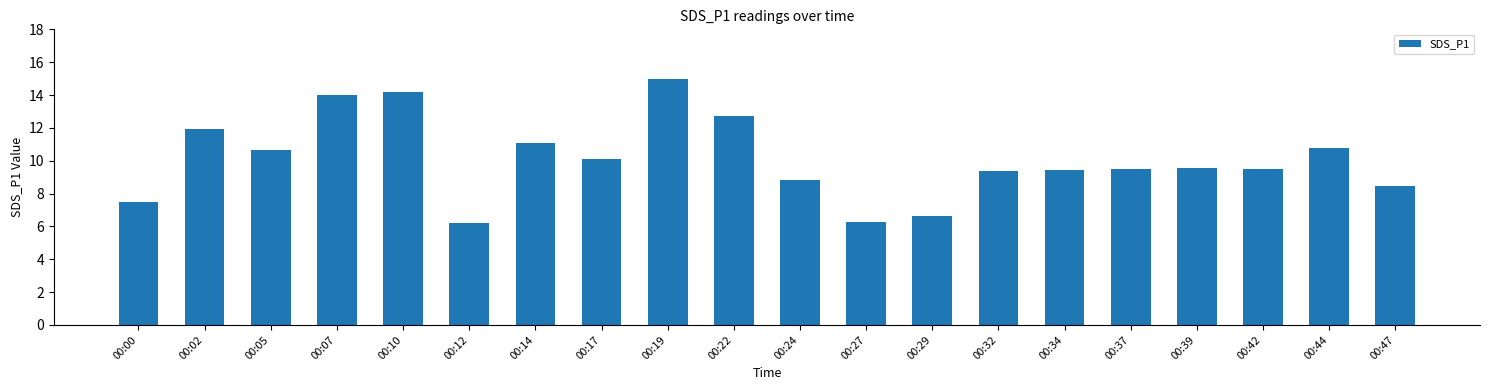

What is the value of the 16th bar from the left?

9.5